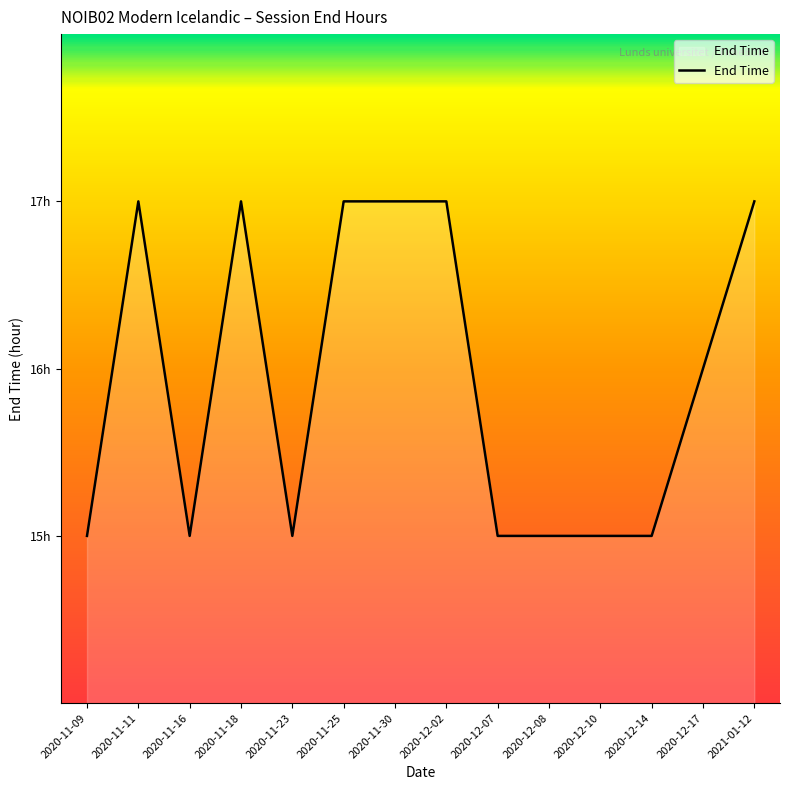

List the labels in order of value, largest first.

2020-11-11, 2020-11-18, 2020-11-25, 2020-11-30, 2020-12-02, 2021-01-12, 2020-12-17, 2020-11-09, 2020-11-16, 2020-11-23, 2020-12-07, 2020-12-08, 2020-12-10, 2020-12-14